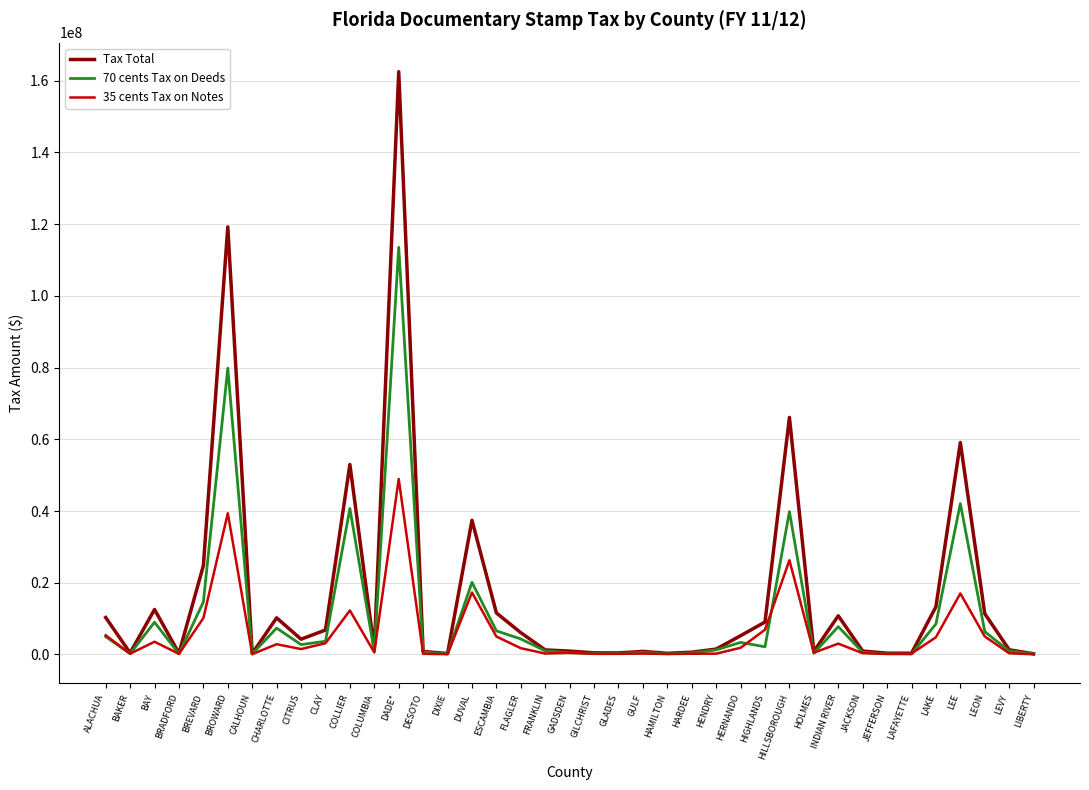

True or false: Tax Total has a value of 108013555.8 at DADE*.

False